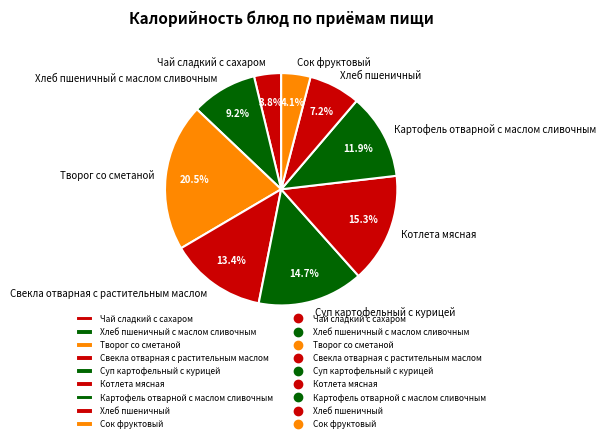

To the nearest percent, what percentage of the pie is Картофель отварной с маслом сливочным?

12%